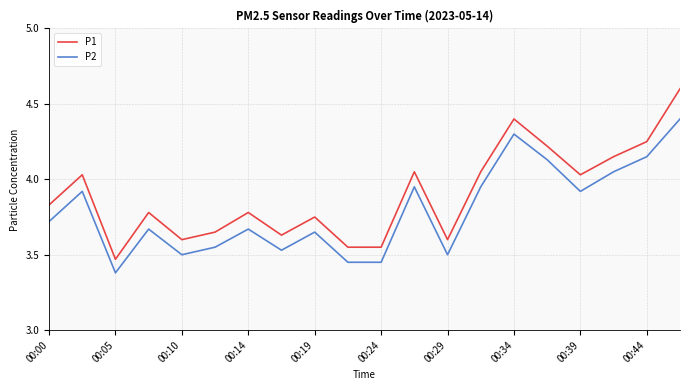

What is the difference between the maximum and minimum values in the P1 series?

1.1